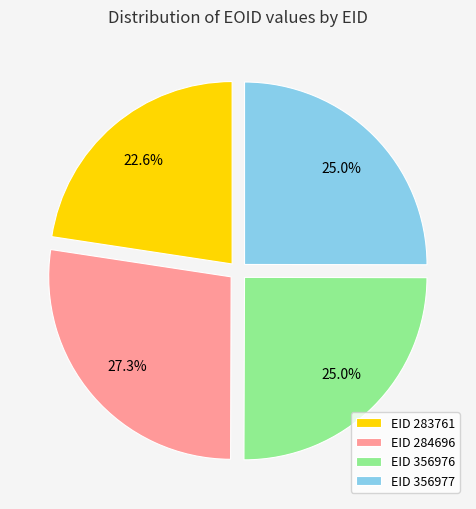

Combined, do EID 356977 and EID 284696 account for over 50%?

Yes